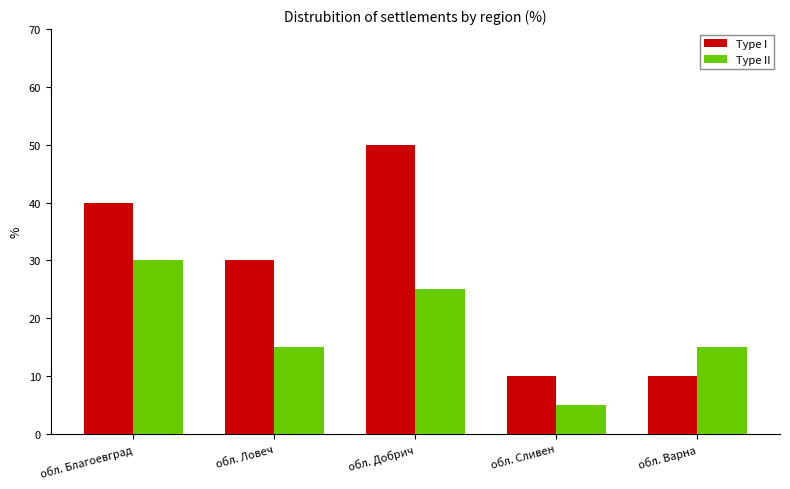

What is the minimum value for Type I?

10